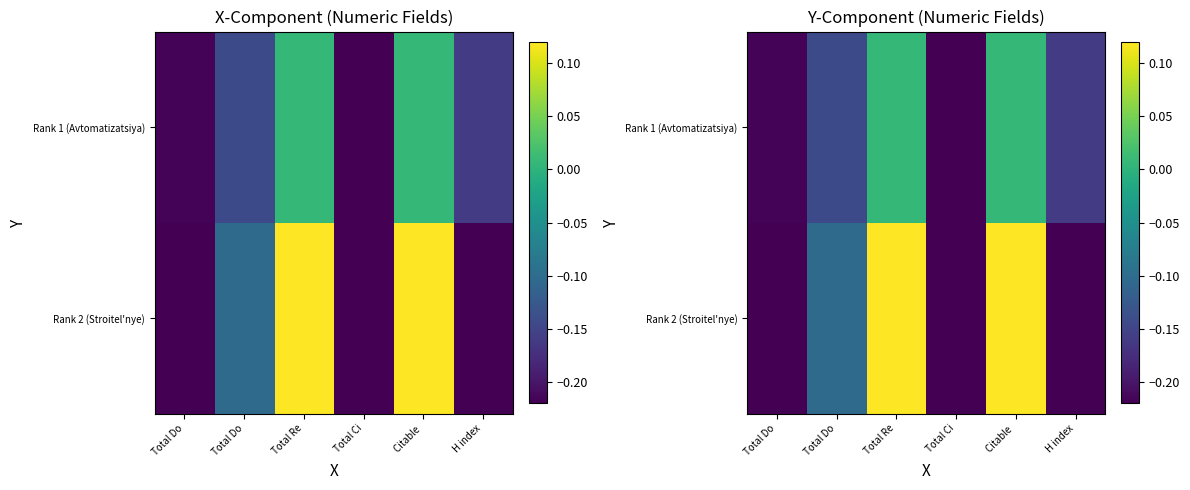

What is the difference between the second highest and minimum values in the Rank 1 (Avtomatizatsiya) series?

0.2